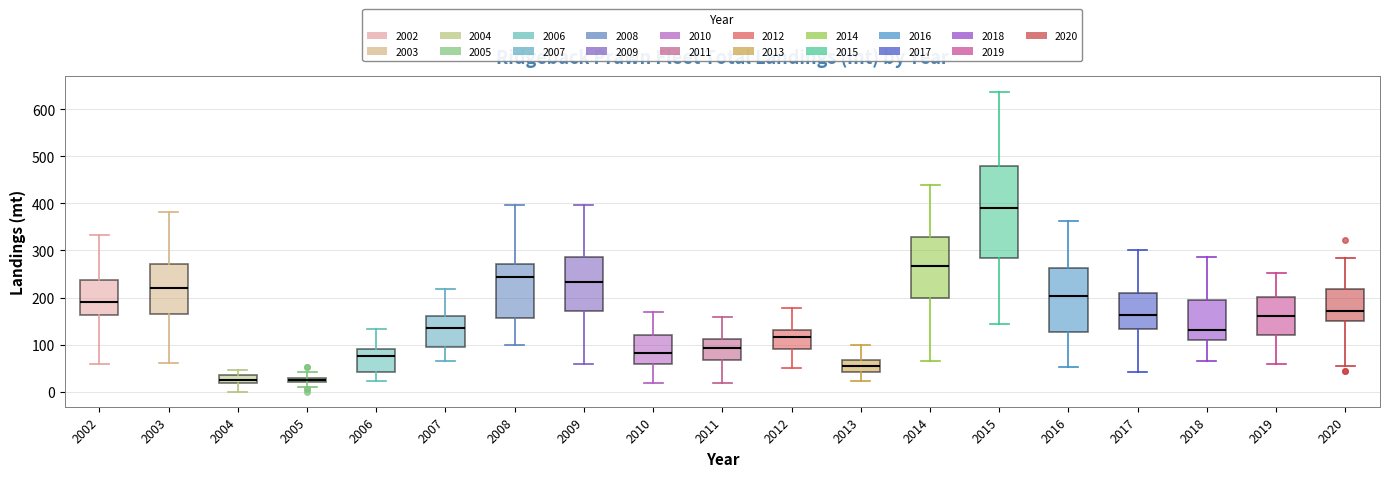

Which box is the tallest, from its lower edge to its upper edge?

2015